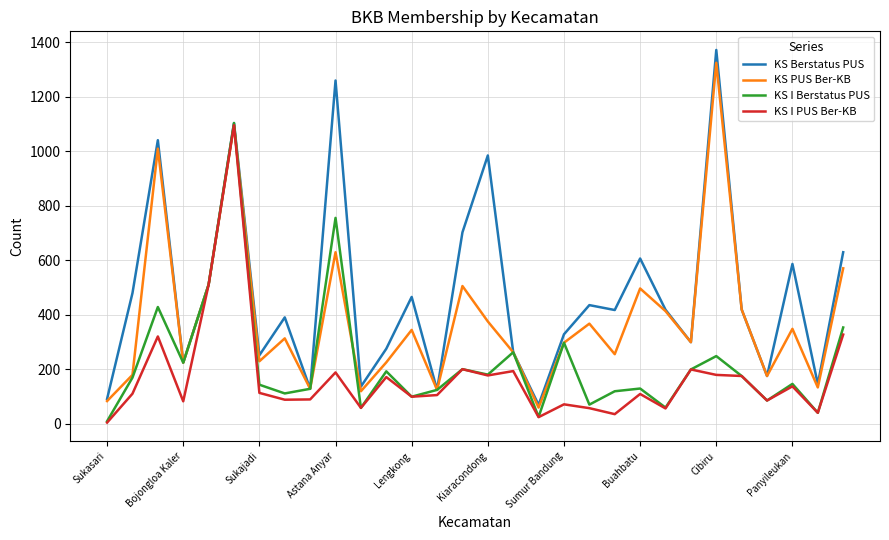

Rank the series by their average value, from lowest to highest.

KS I PUS Ber-KB, KS I Berstatus PUS, KS PUS Ber-KB, KS Berstatus PUS